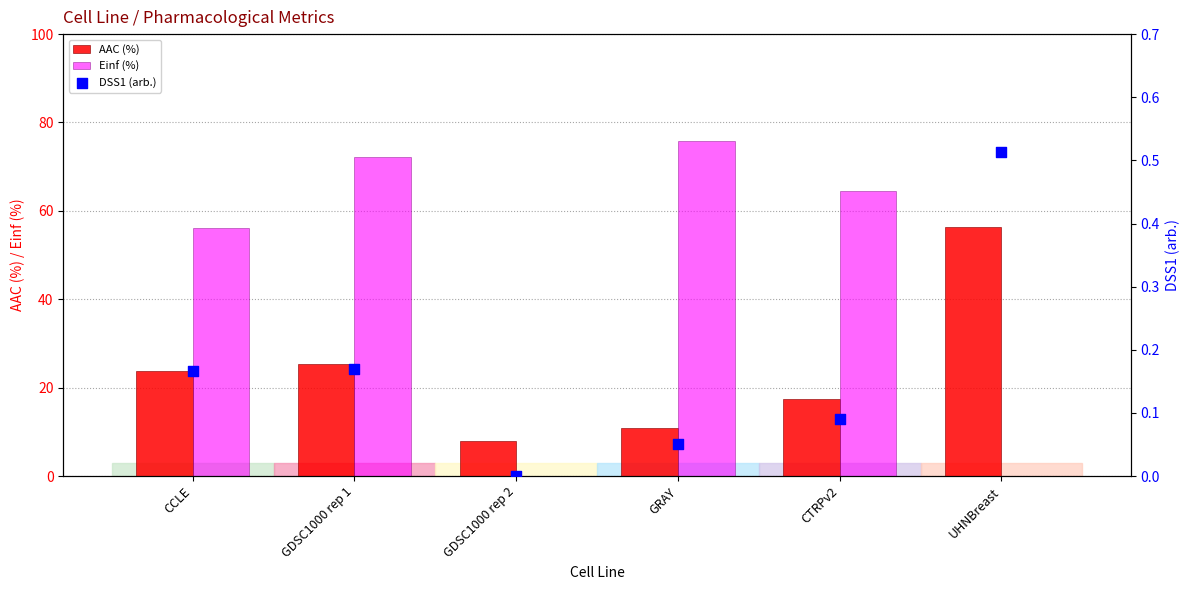

Which series reaches the maximum Y coordinate?

Einf (%)